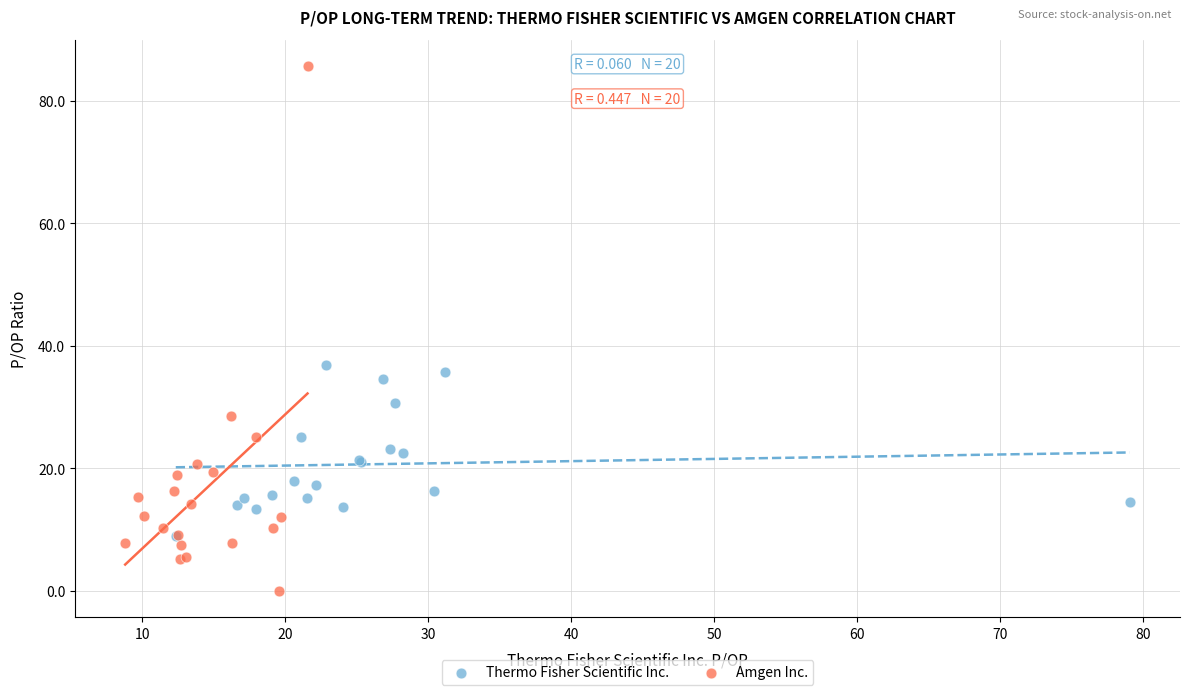

Which series has the largest Y range (max minus min)?

Amgen Inc.